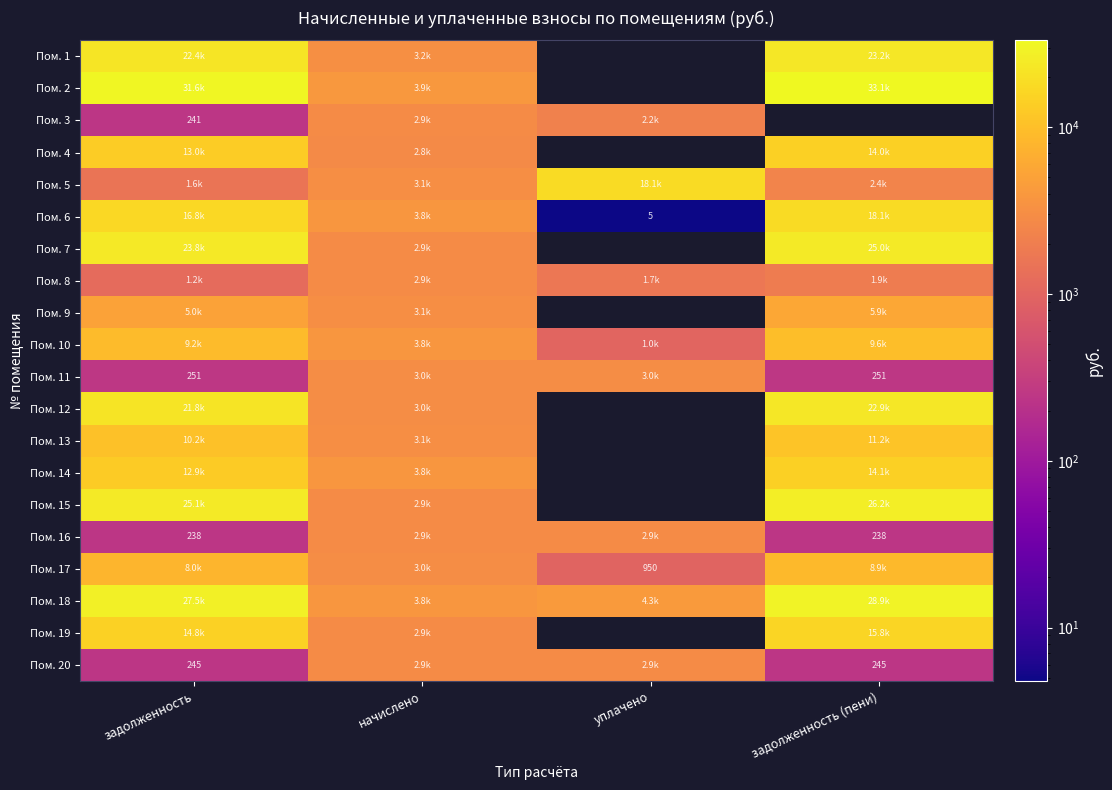

How many series are shown in this chart?

20